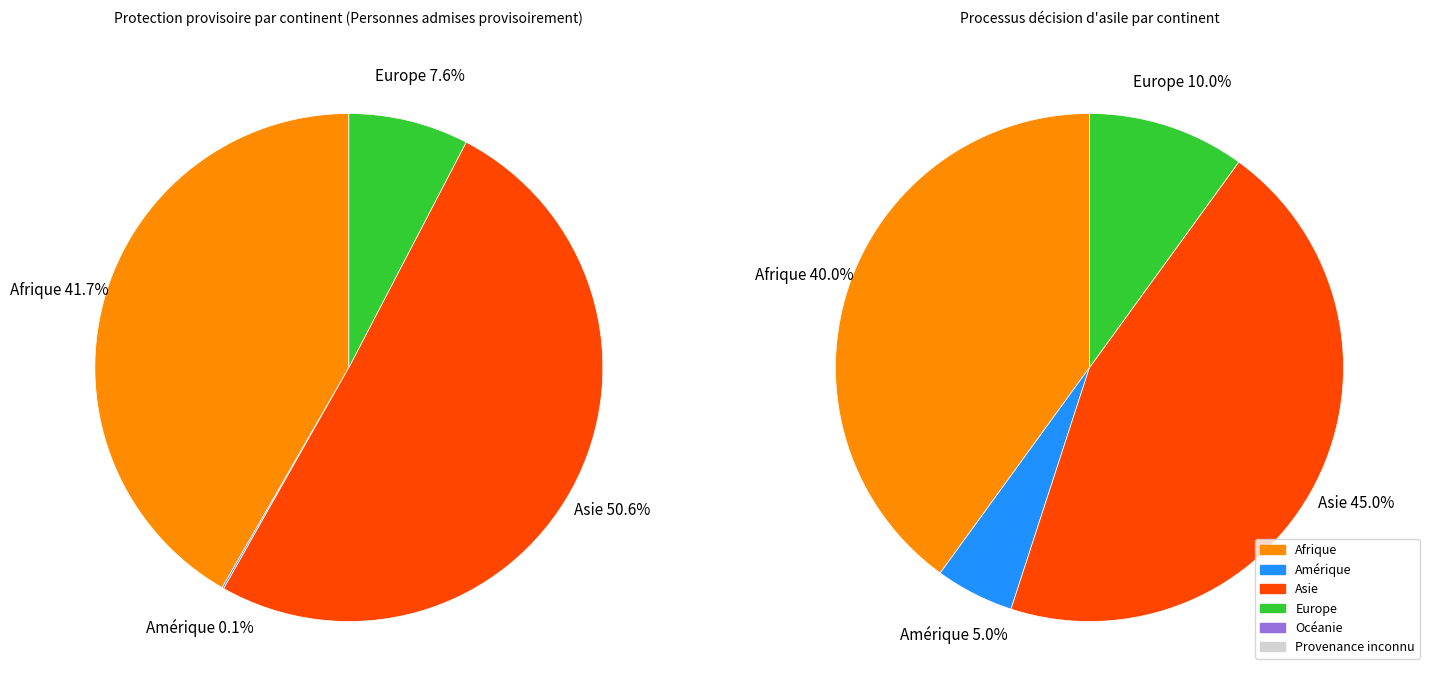

Is there a majority slice in this chart?

Yes